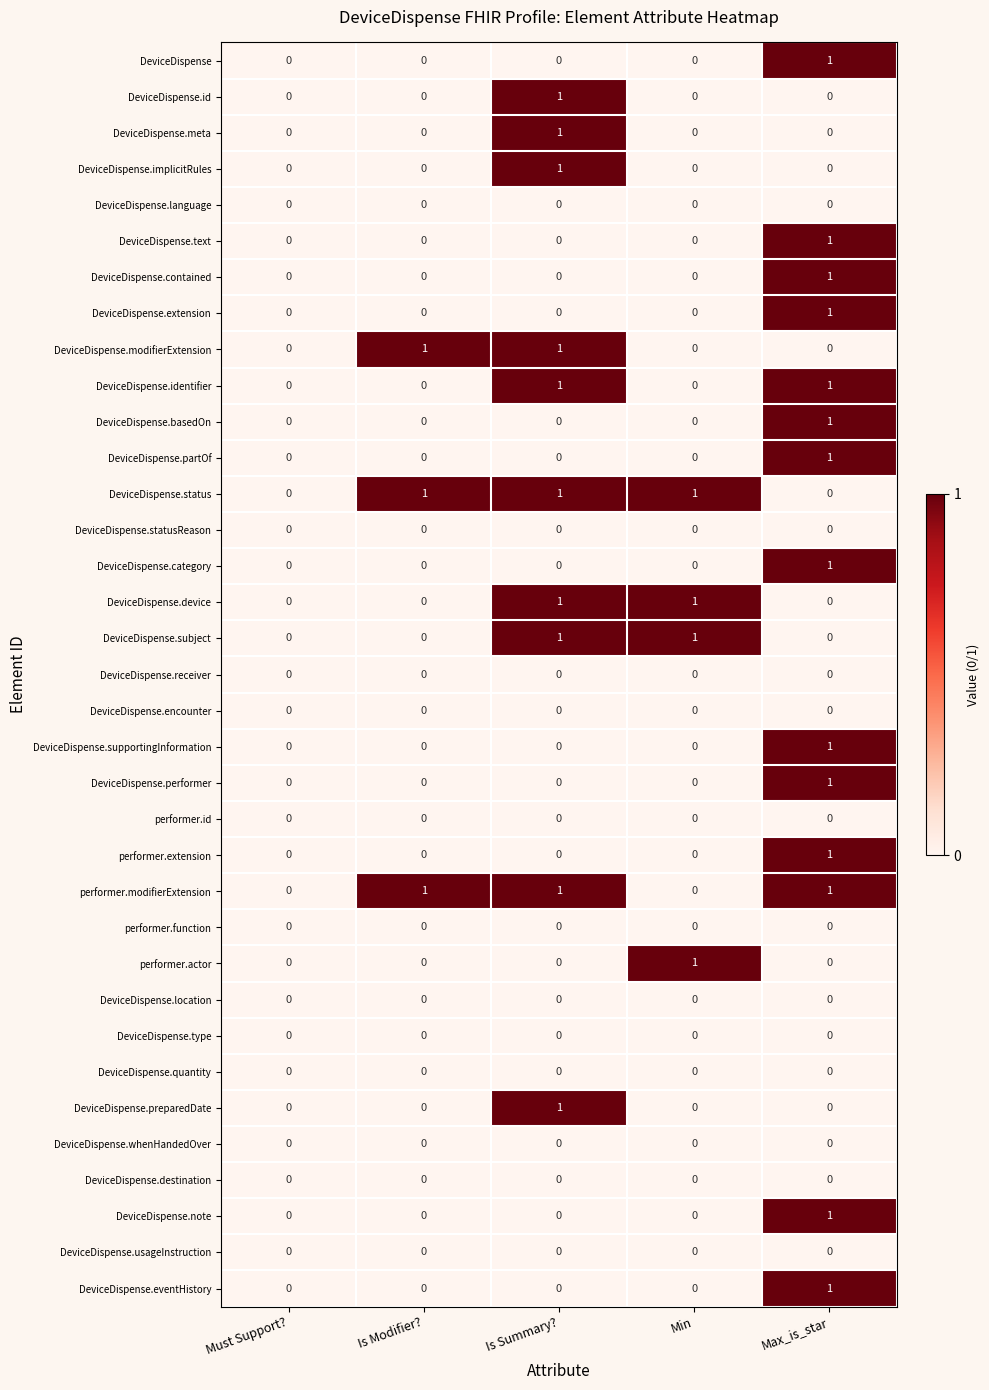

At which category is the sum across all series the highest?

Max_is_star